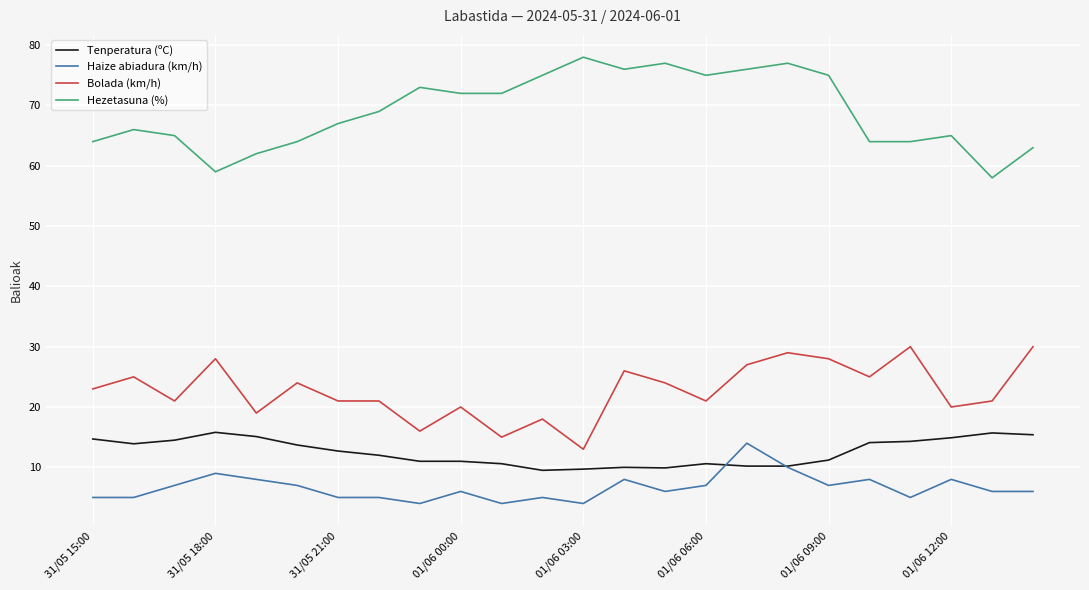

What is the minimum value for Tenperatura (ºC)?

9.5